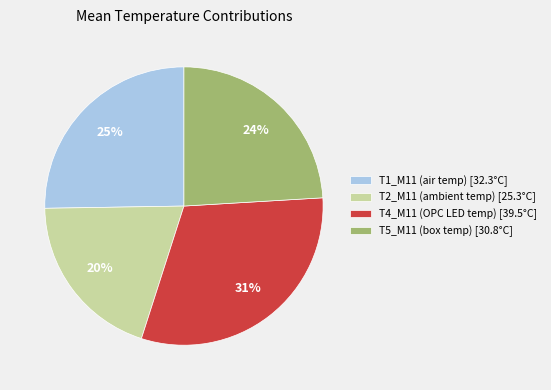

Is the sum of T4_M11 (OPC LED temp) [39.5°C] and T2_M11 (ambient temp) [25.3°C] greater than half?

Yes